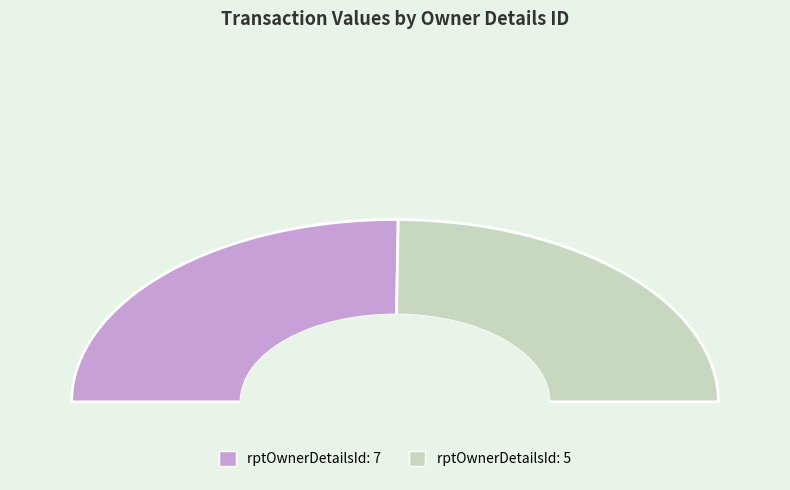

To the nearest percent, what is the average slice percentage?

50%